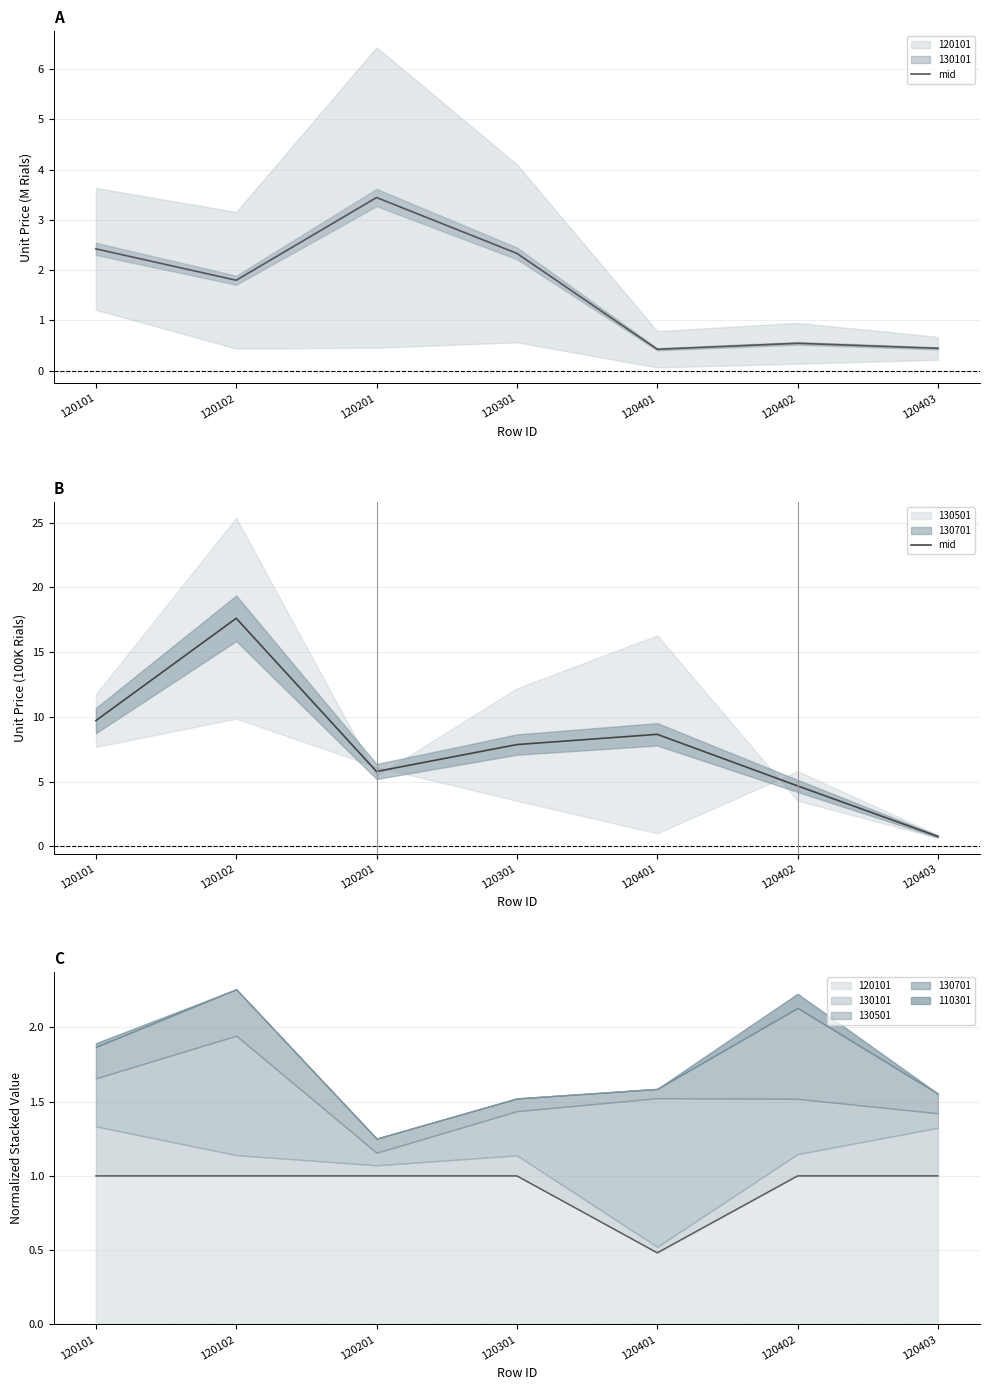

Reading left to right, what are all the values shown in this chart?

120101=9.7	120102=17.6	120201=5.8	120301=7.9	120401=8.7	120402=4.7	120403=0.8